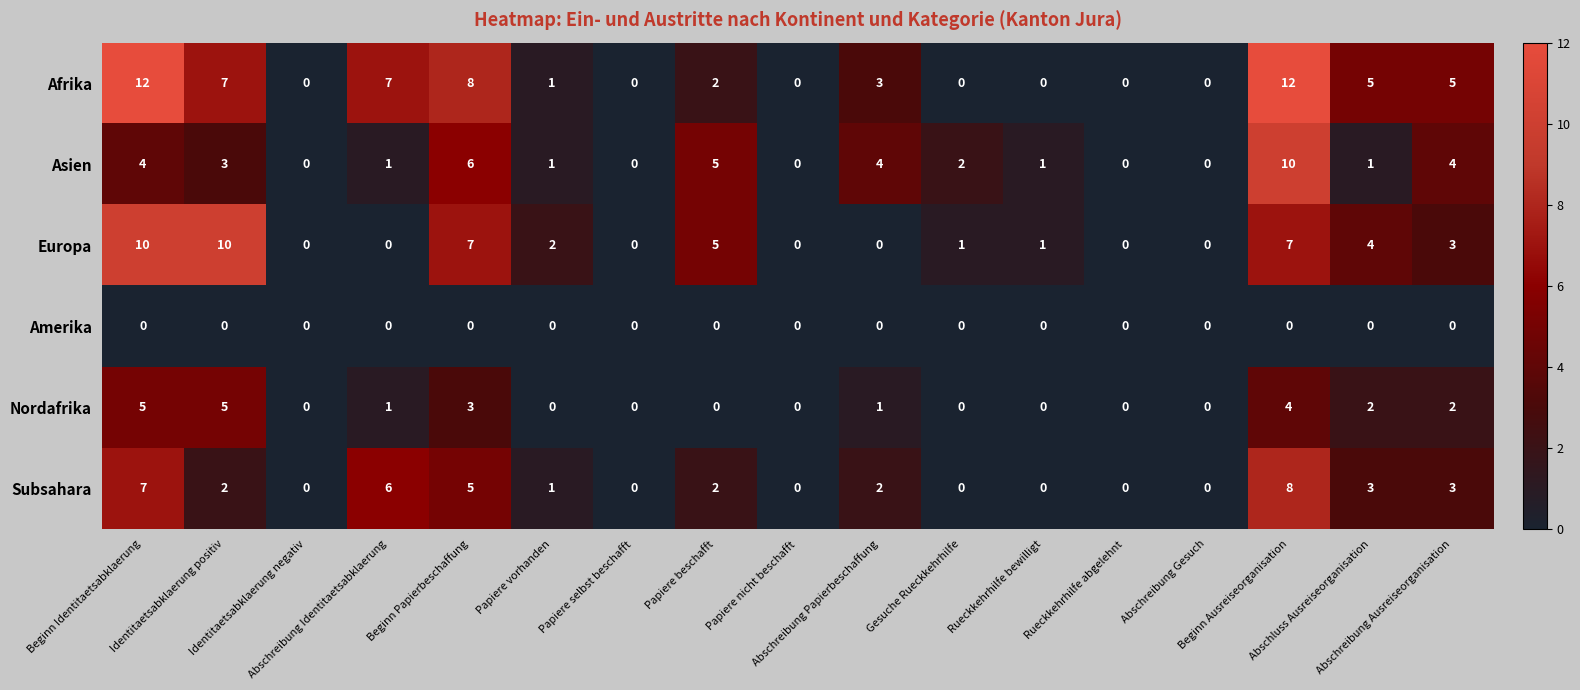

Which series has the largest total across all categories?

Afrika